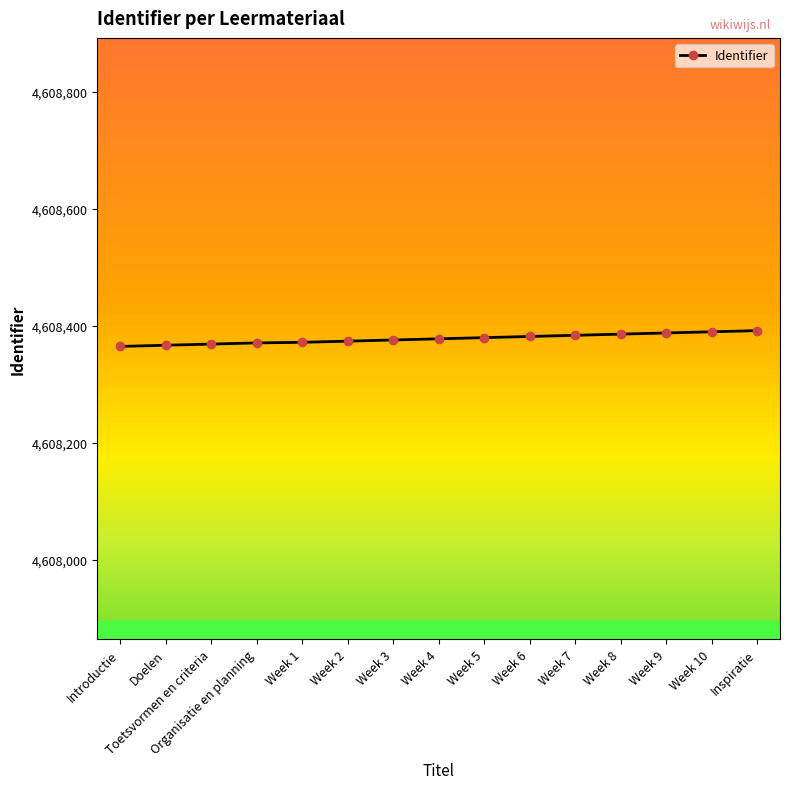

Does the chart display data point markers on the line(s)?

Yes